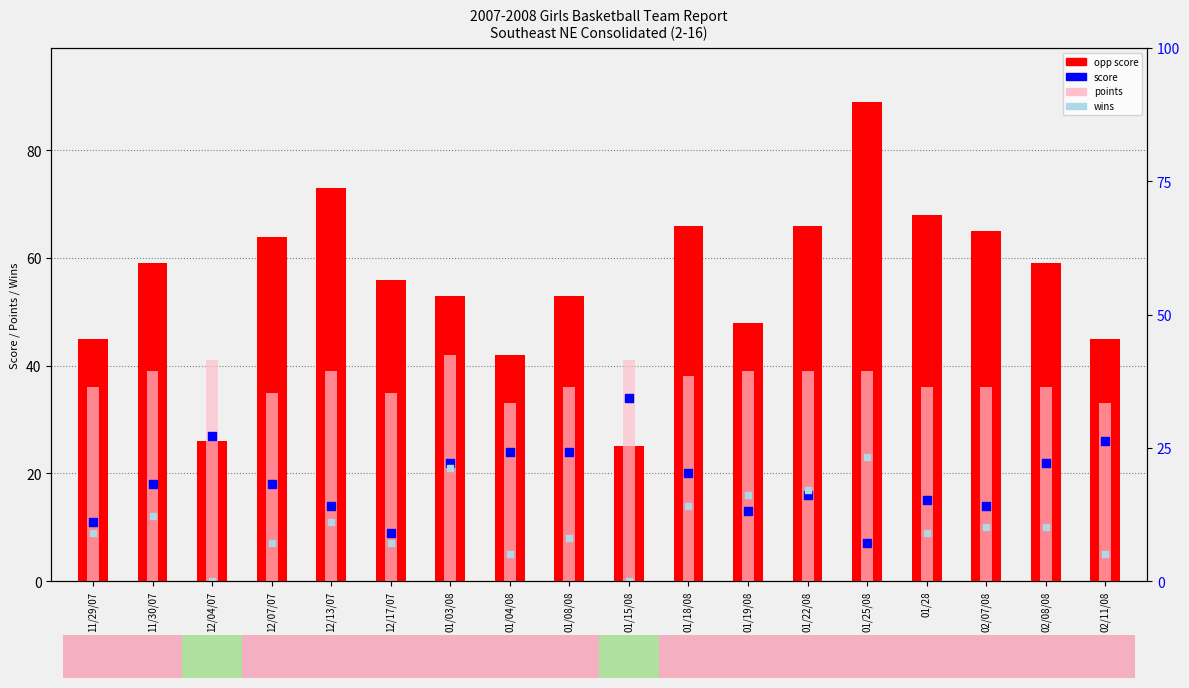

What are all the series names shown in the legend?

opp score, points, score, wins